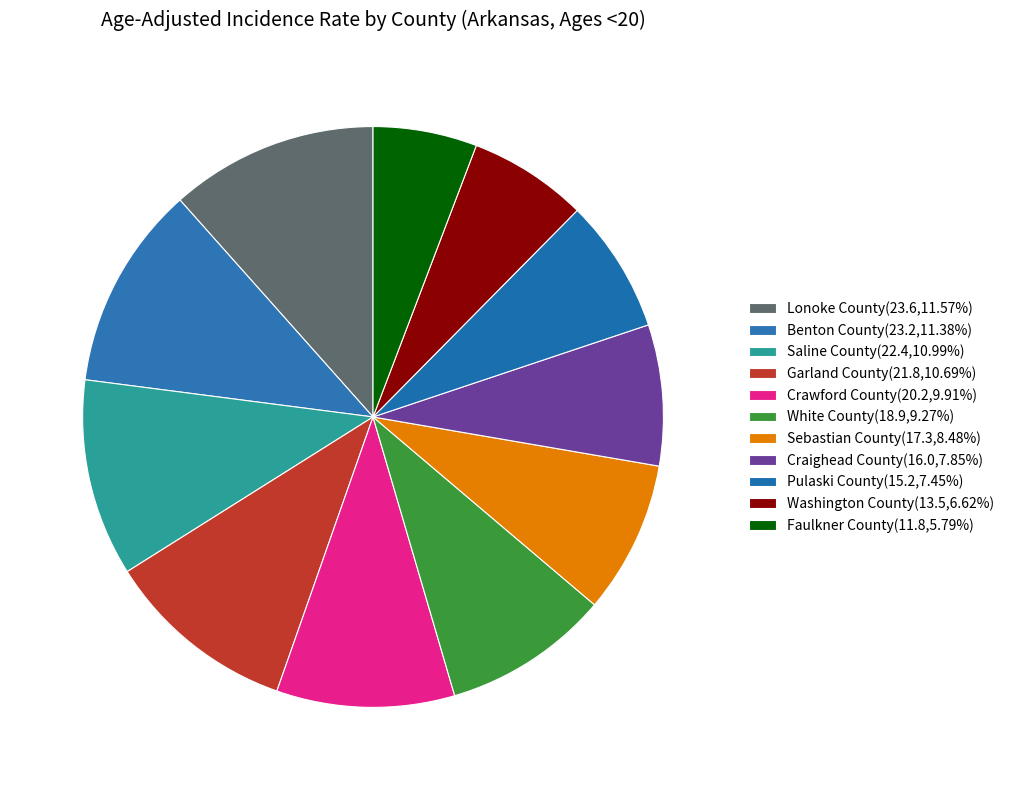

What is the ratio of the value at Saline County to the value at White County?

1.2